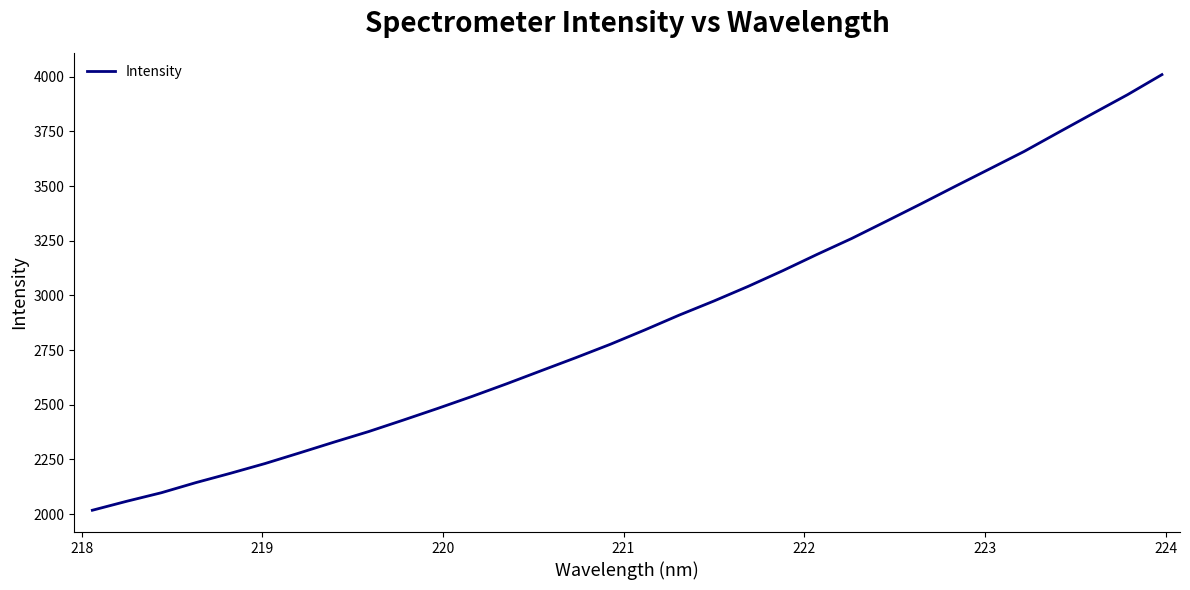

What is the difference between the maximum and minimum values?

1992.8